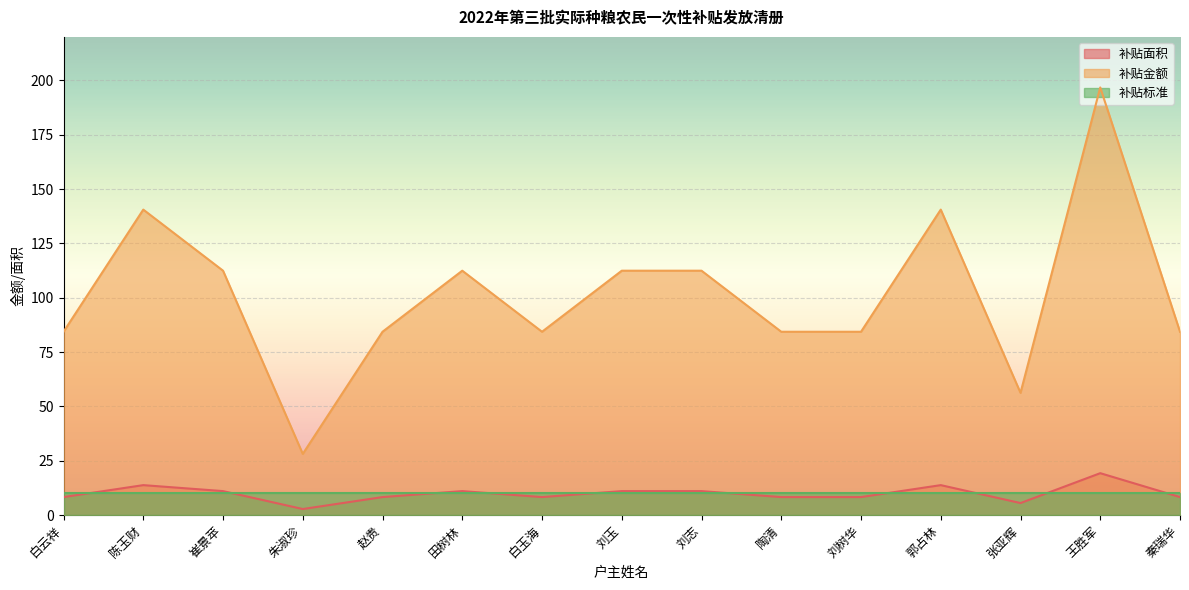

The 补贴面积 series shows 13.8 at 郭占林. True or false?

True